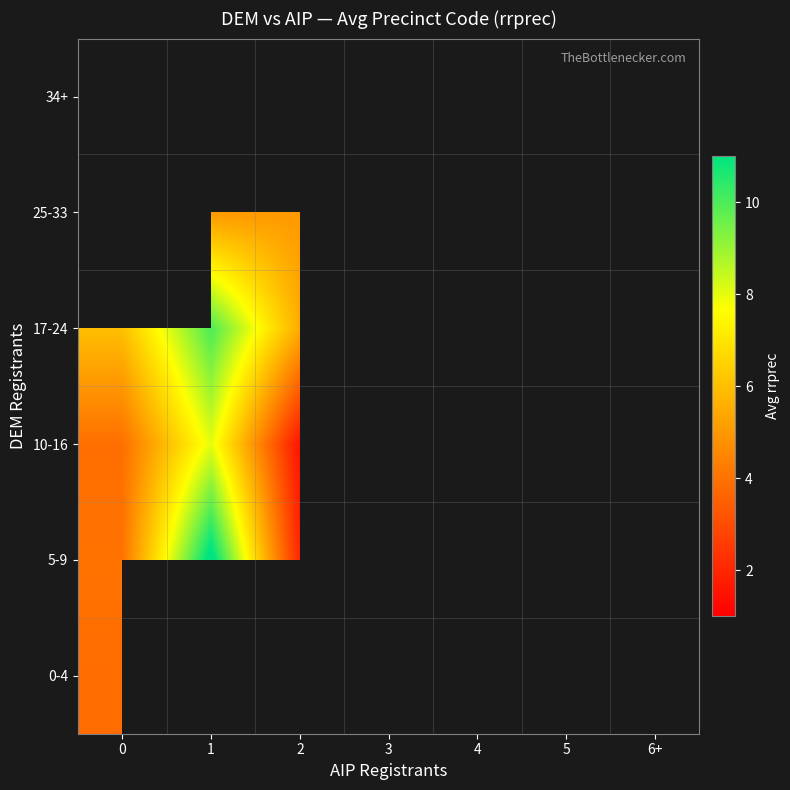

Count the number of categories in the chart.

7